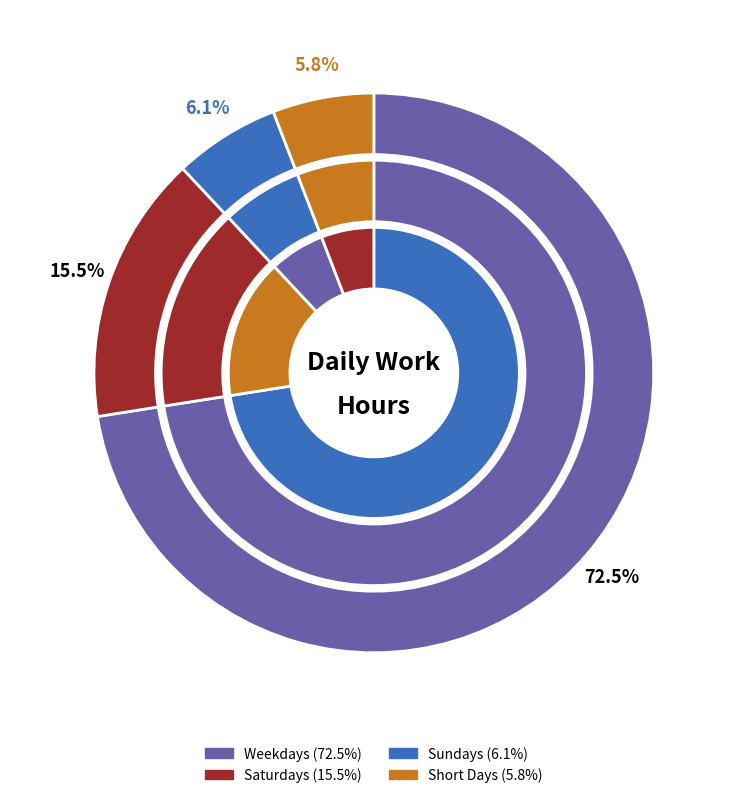

How many segments does this pie chart have?

12